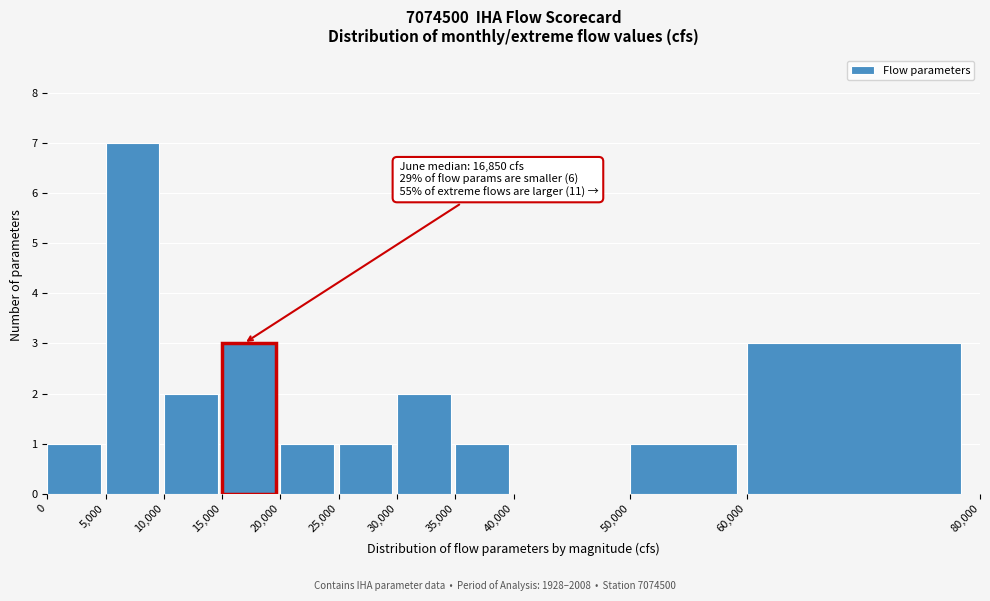

Over which range of the x-axis is the bar tallest?

5,000 to 10,000